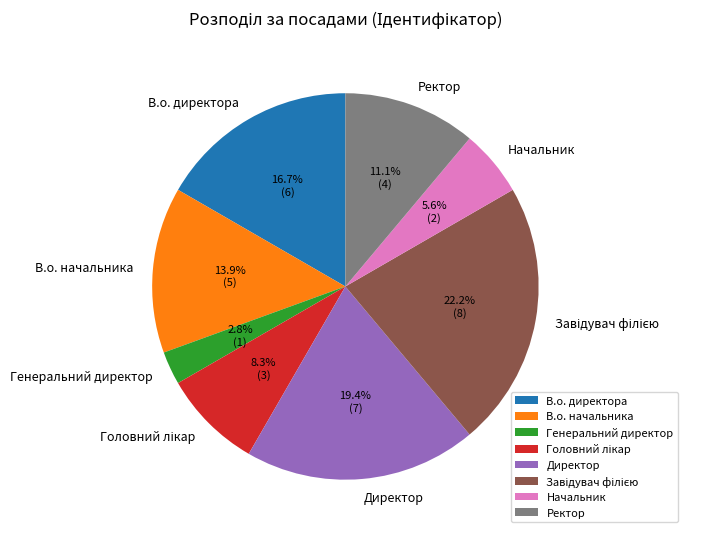

What is the total percentage of В.о. директора and Ректор?

27.8%